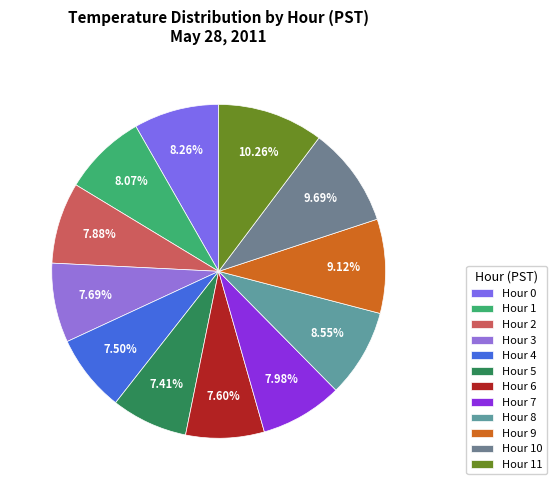

How many slices are in this pie chart?

12